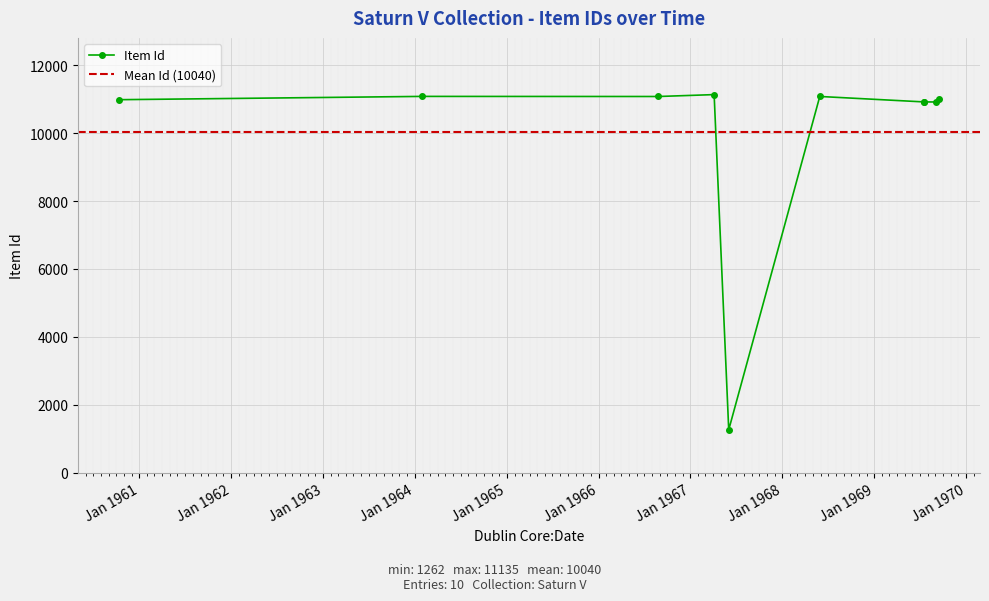

The value at 1964-01-31 is 11082. True or false?

True